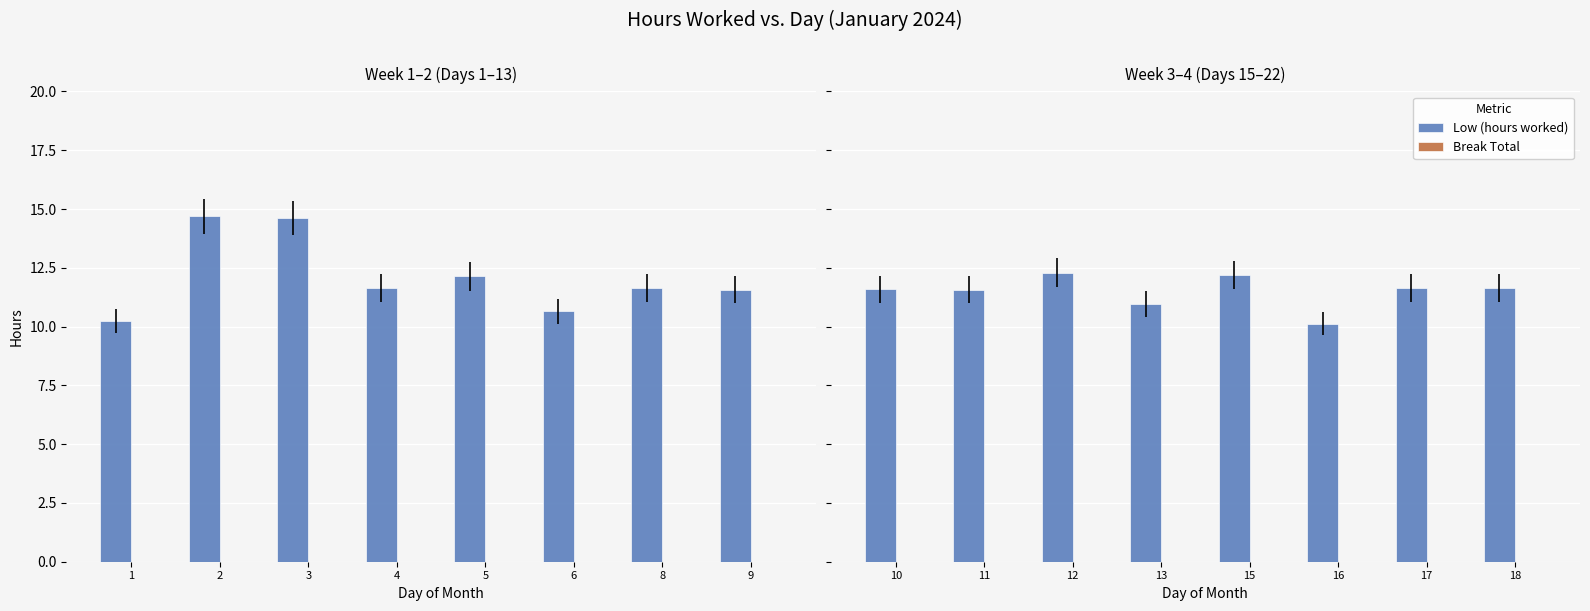

How many categories are shown in the chart?

8